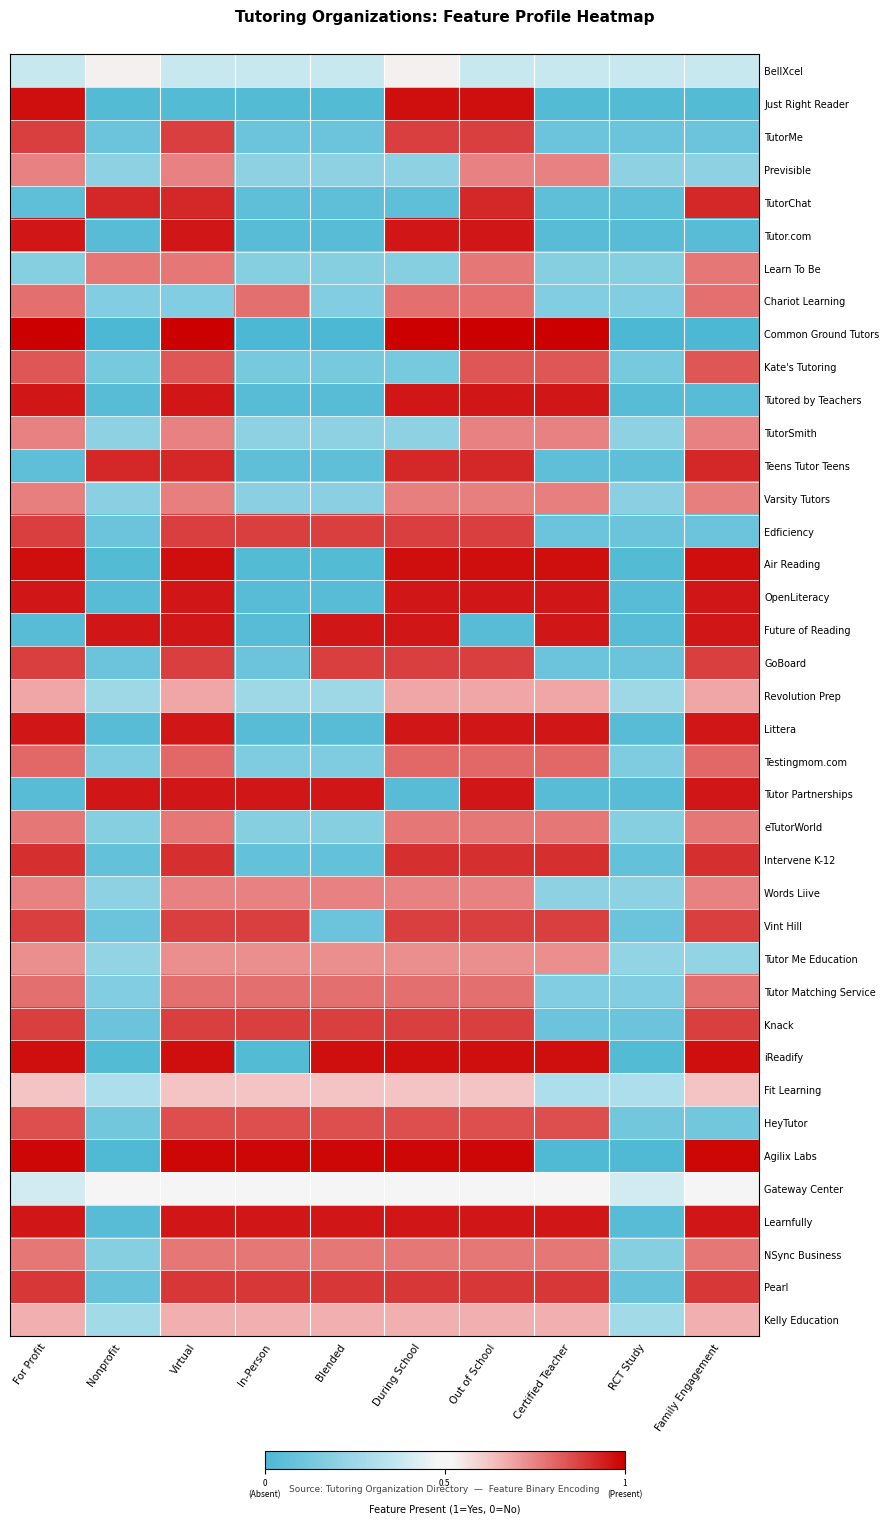

At how many categories does at least one series exceed 0?

10